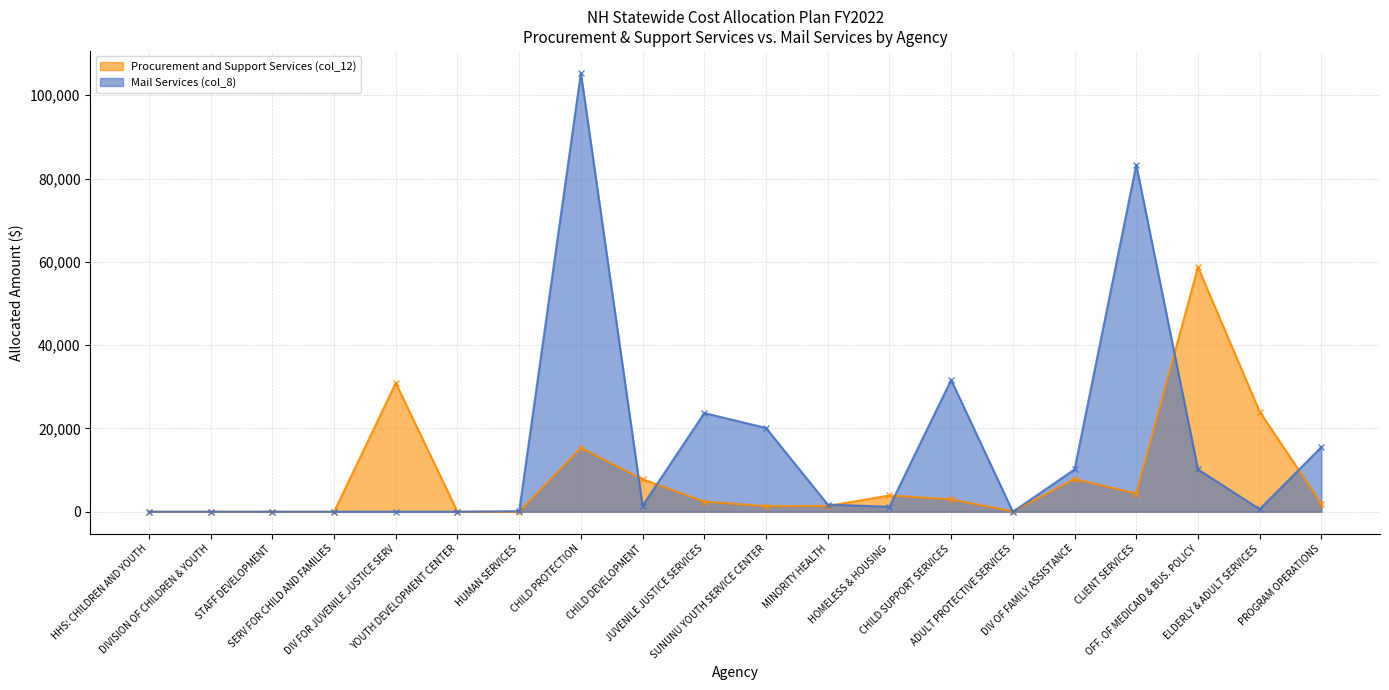

Reading left to right, what are all the values shown in this chart?

Procurement and Support Services (col_12): 0.0	0.0	0.0	0.0	30915.4	0.0	0.0	15372.0	7794.1	2454.9	1346.5	1379.7	3913.0	2993.6	89.1	7880.2	4375.3	58714.0	24027.7	1963.3
Mail Services (col_8): 0.0	0.0	0.0	0.0	0.0	0.0	138.3	105373.0	1450.4	23688.8	20123.7	1718.4	1194.9	31655.7	0.0	10167.6	83287.3	10174.4	619.2	15535.2